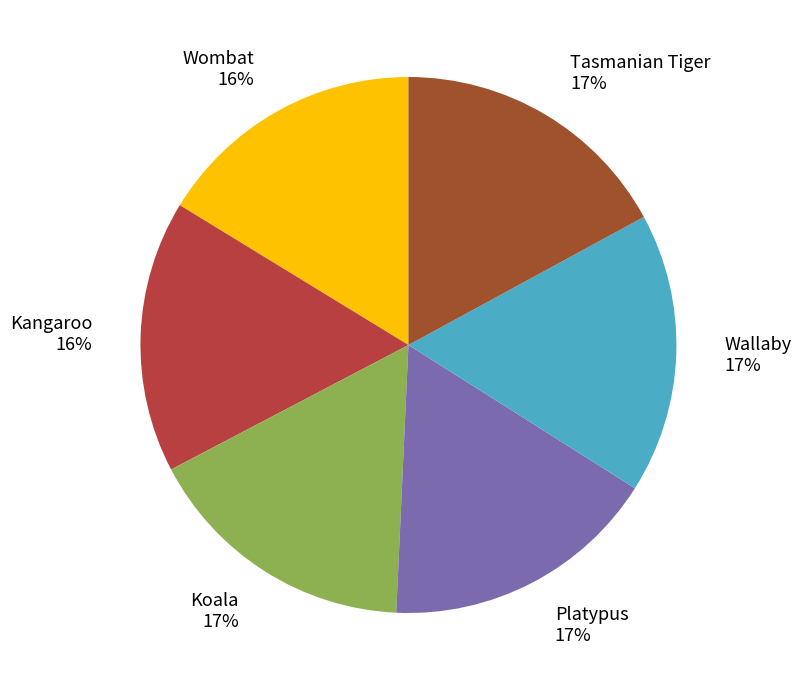

Is there a majority slice in this chart?

No